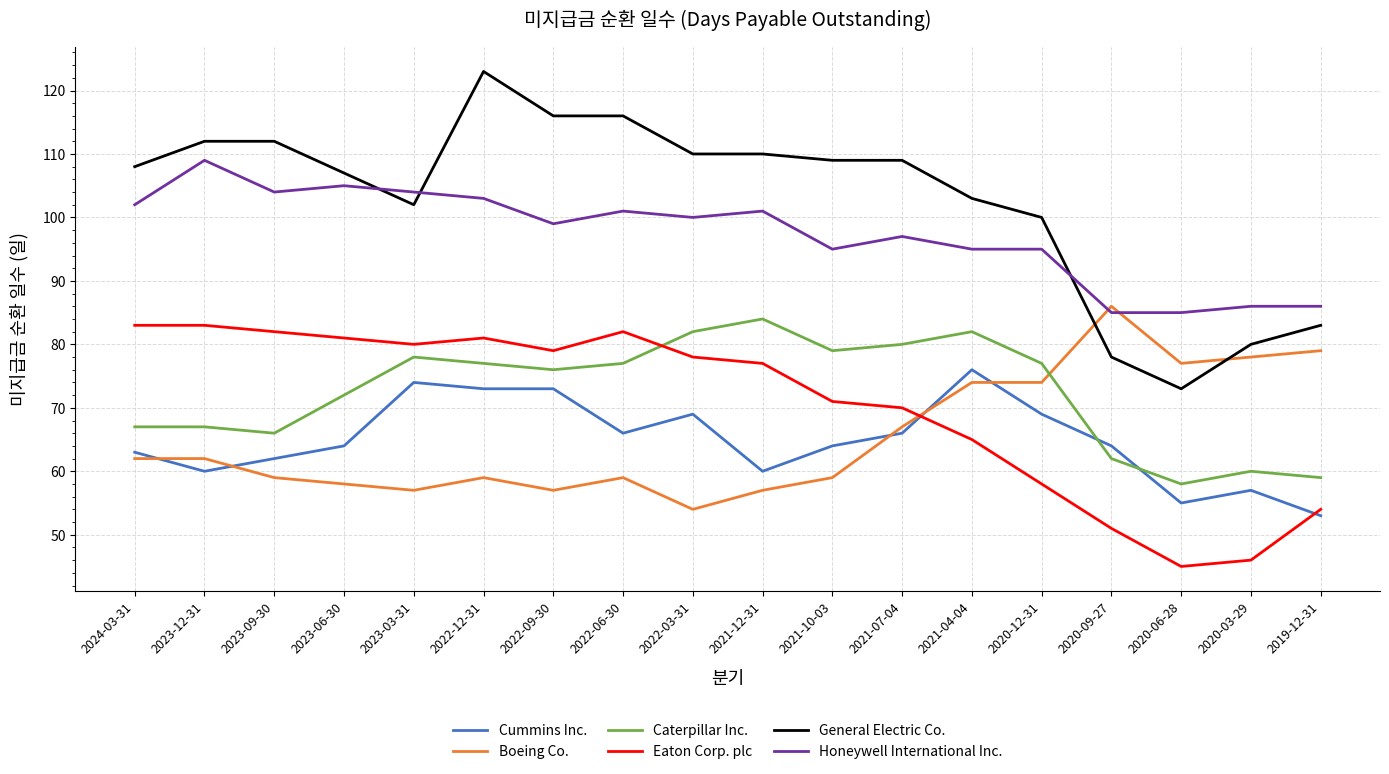

Reading left to right, transcribe all the data shown in this chart.

Cummins Inc.: 63	60	62	64	74	73	73	66	69	60	64	66	76	69	64	55	57	53
Boeing Co.: 62	62	59	58	57	59	57	59	54	57	59	67	74	74	86	77	78	79
Caterpillar Inc.: 67	67	66	72	78	77	76	77	82	84	79	80	82	77	62	58	60	59
Eaton Corp. plc: 83	83	82	81	80	81	79	82	78	77	71	70	65	58	51	45	46	54
General Electric Co.: 108	112	112	107	102	123	116	116	110	110	109	109	103	100	78	73	80	83
Honeywell International Inc.: 102	109	104	105	104	103	99	101	100	101	95	97	95	95	85	85	86	86